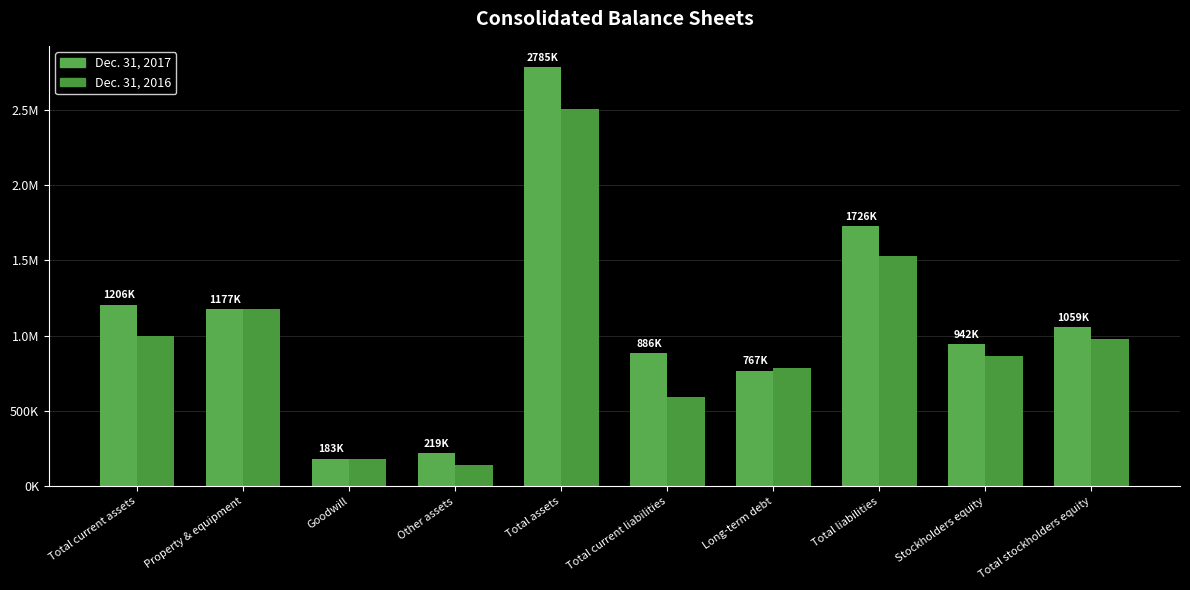

How many values in the Dec. 31, 2016 series exceed 979191?

4